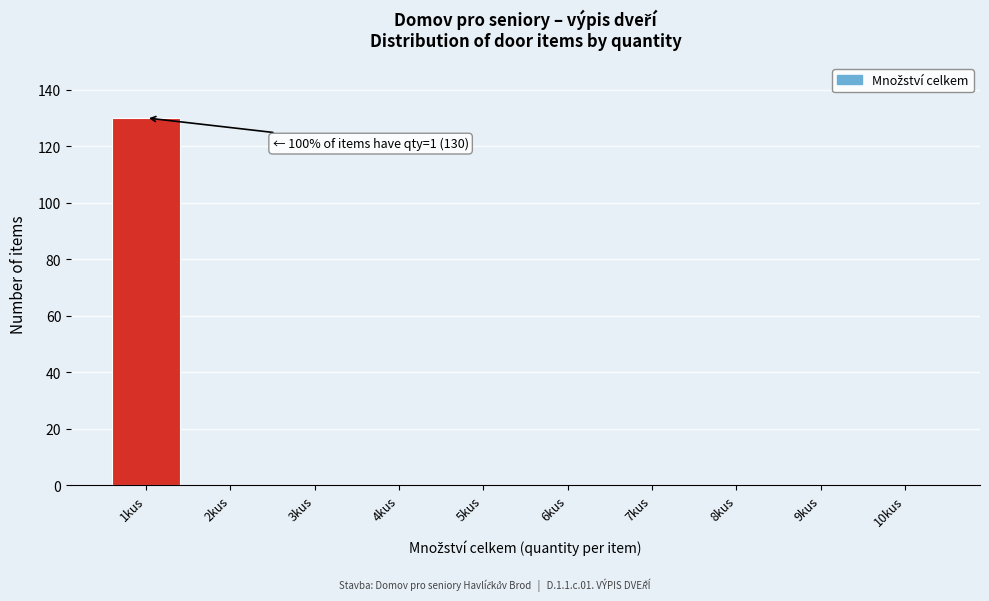

Reading right to left, what are all the values shown in this chart?

10kus=0	9kus=0	8kus=0	7kus=0	6kus=0	5kus=0	4kus=0	3kus=0	2kus=0	1kus=130